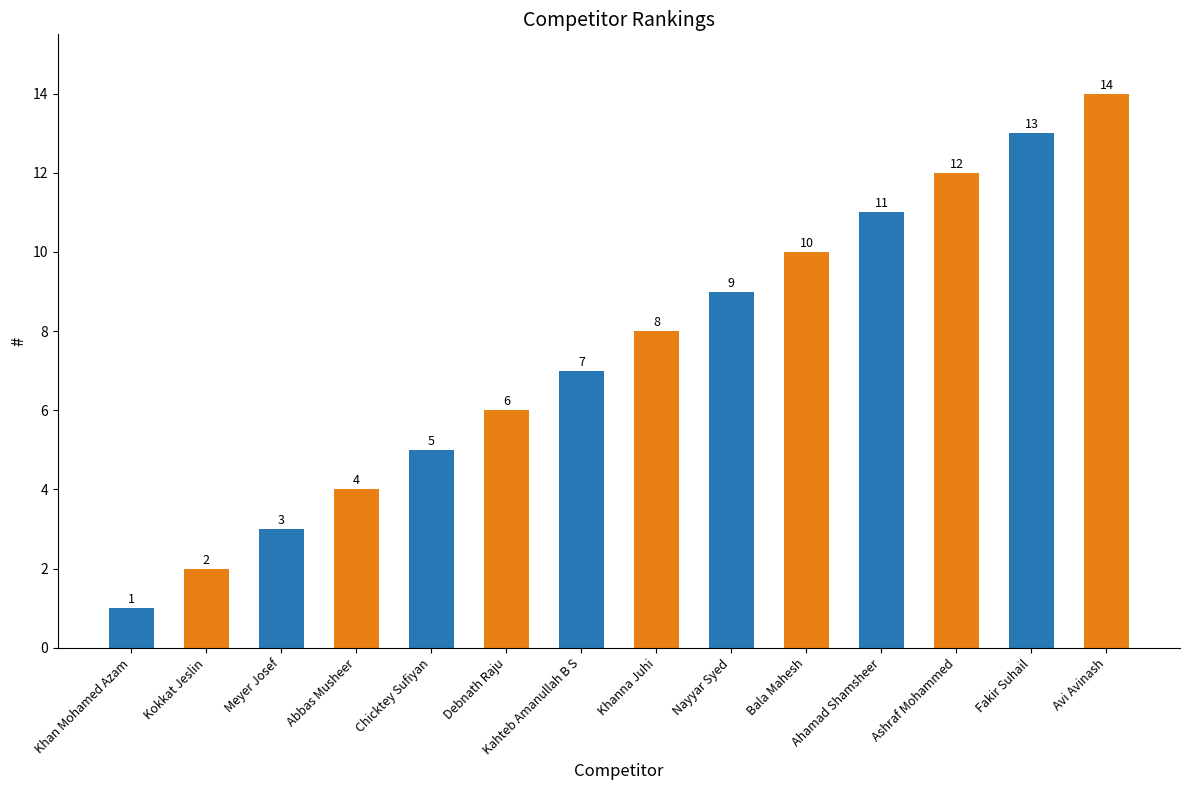

How many data points are less than 8?

7